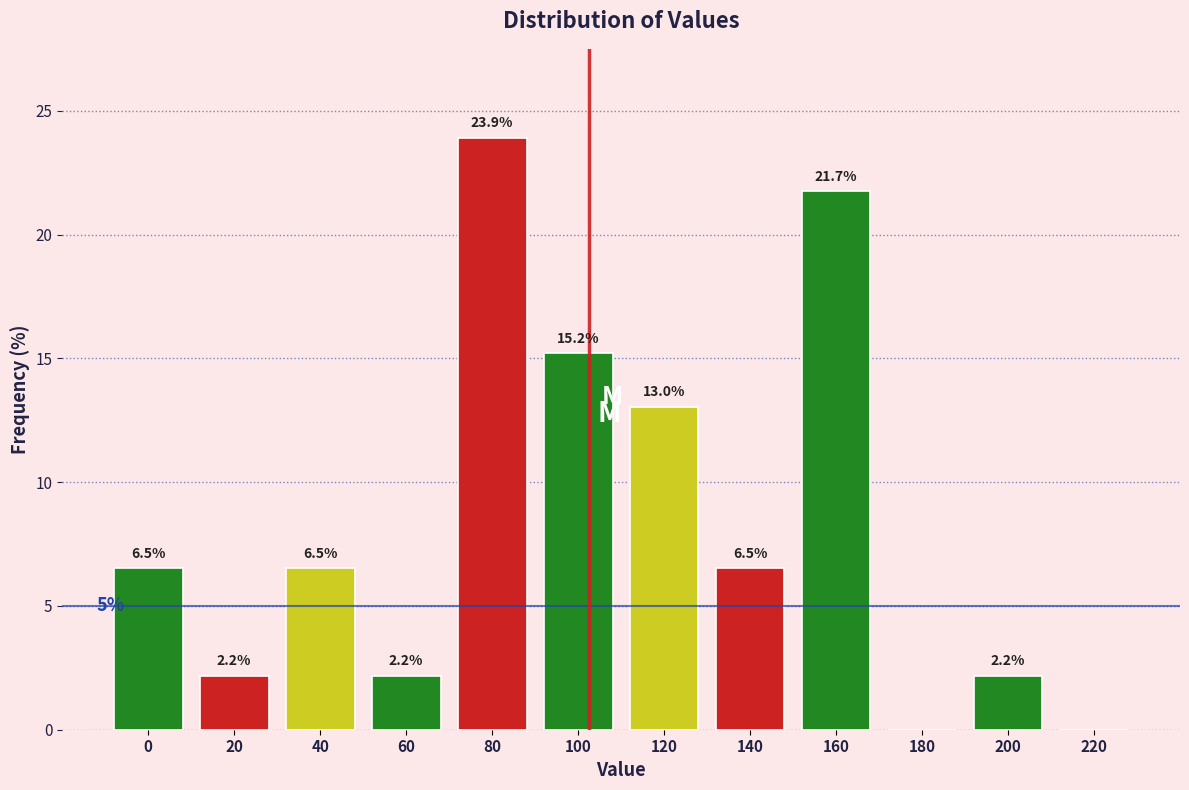

Reading left to right, extract all data points from this chart.

0=6.5	20=2.2	40=6.5	60=2.2	80=23.9	100=15.2	120=13.0	140=6.5	160=21.7	180=0.0	200=2.2	220=0.0